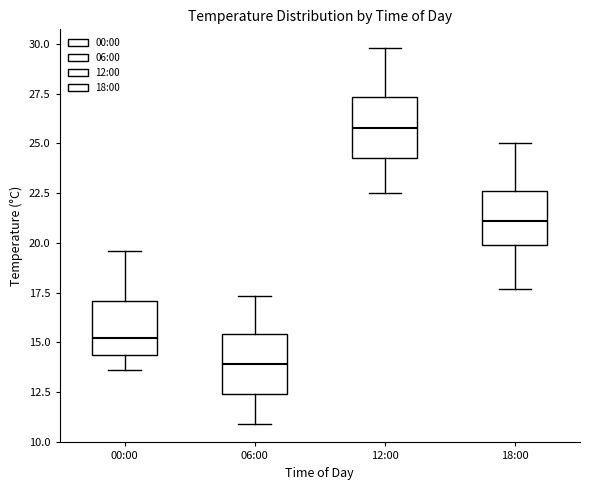

Reading left to right, transcribe this box plot: for each box, give where its median line is, the range the box spans, and where its two whiskers end, as read against the y-axis. The values are not printed on the chart, so give them approximately, as read against the axis.

00:00: median 15.0, box 14.5 to 17.0, whiskers 13.5 to 19.5
06:00: median 14.0, box 12.5 to 15.5, whiskers 11.0 to 17.5
12:00: median 26.0, box 24.5 to 27.5, whiskers 22.5 to 30.0
18:00: median 21.0, box 20.0 to 22.5, whiskers 17.5 to 25.0